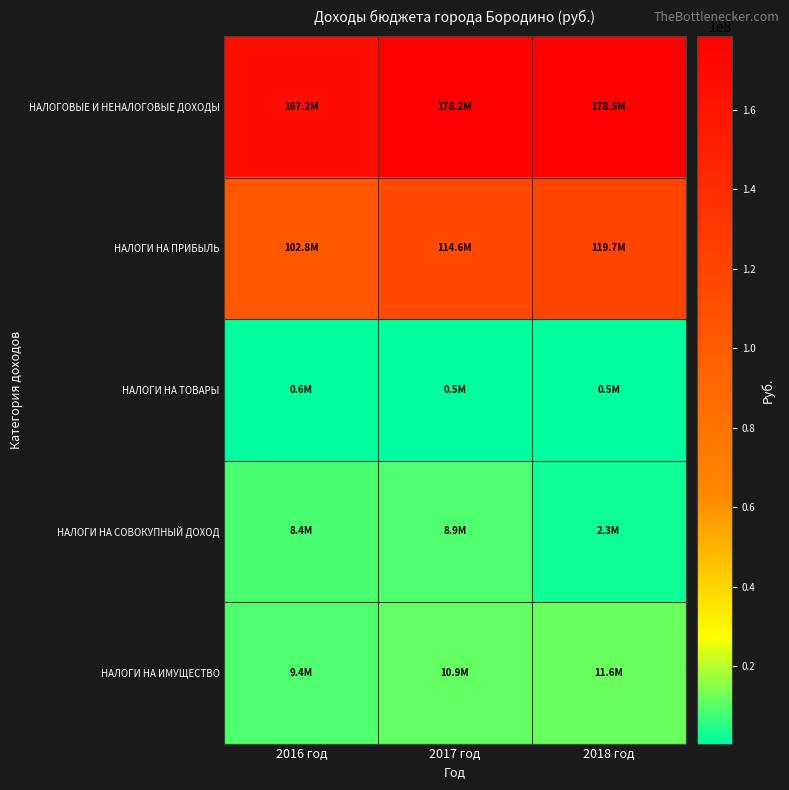

At how many categories does at least one series exceed 71423725?

3